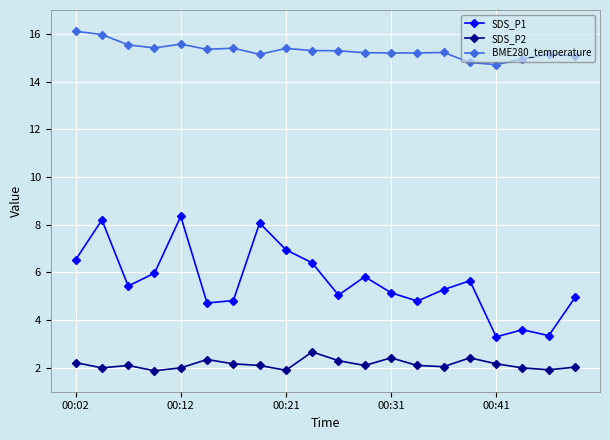

List the series in order of their overall mean, highest first.

BME280_temperature, SDS_P1, SDS_P2